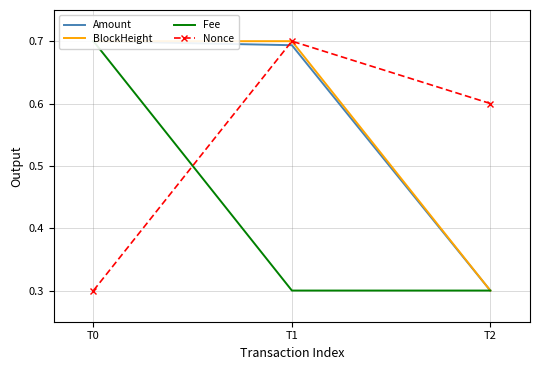

What is the total value across all series at T2?

1.5